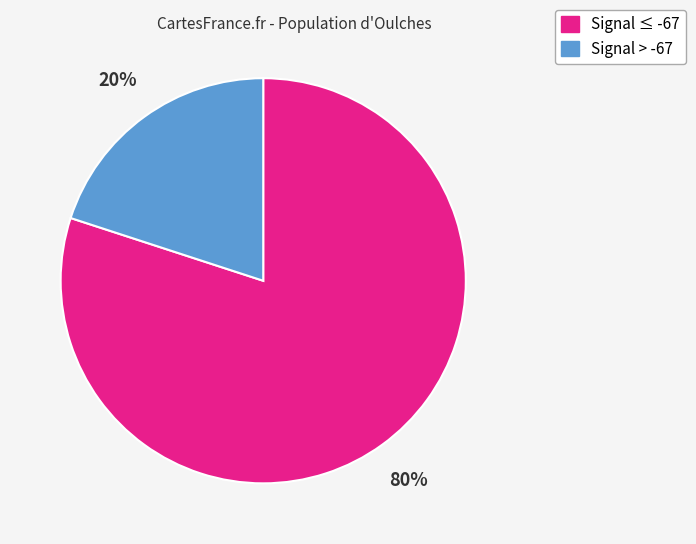

To the nearest percent, what is the average slice percentage?

50%